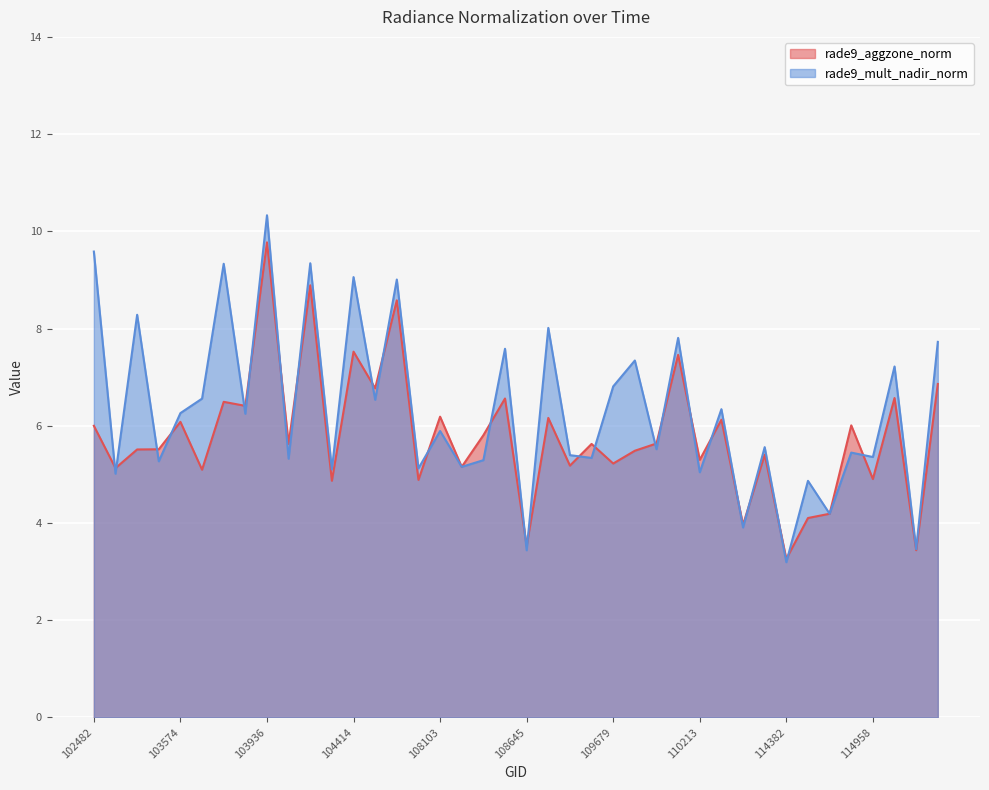

Which series changed the most between 108103 and 115096?

rade9_mult_nadir_norm